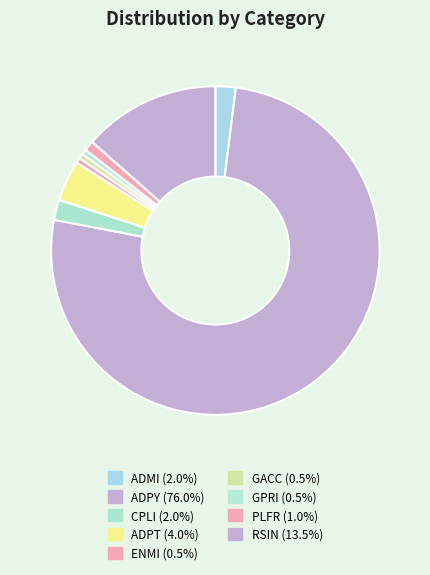

Count the number of slices in the pie.

9